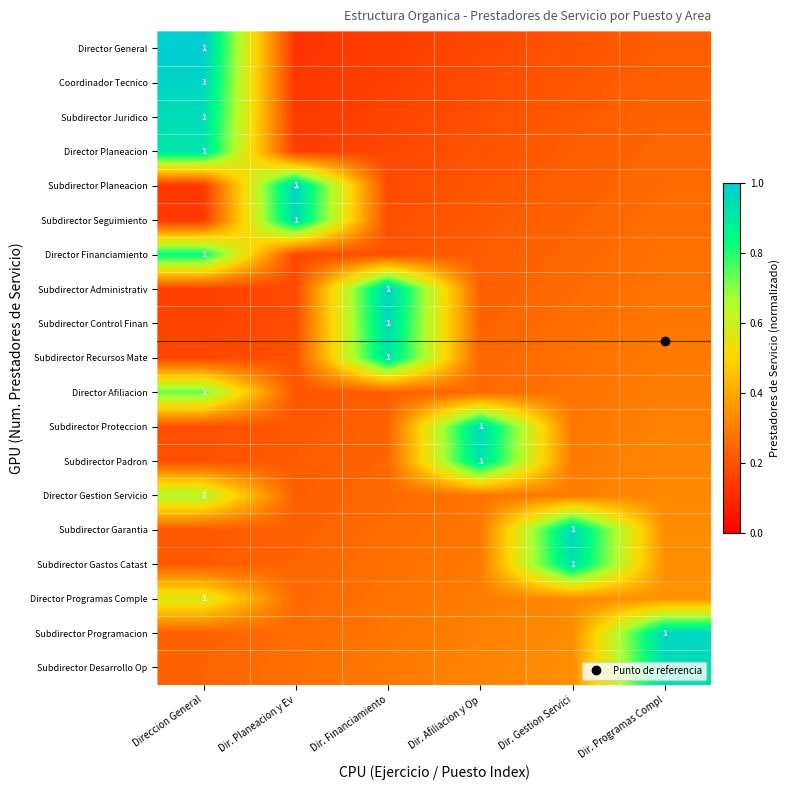

True or false: Director Programas Comple has a value of 0.3 at Dir. Financiamiento.

True